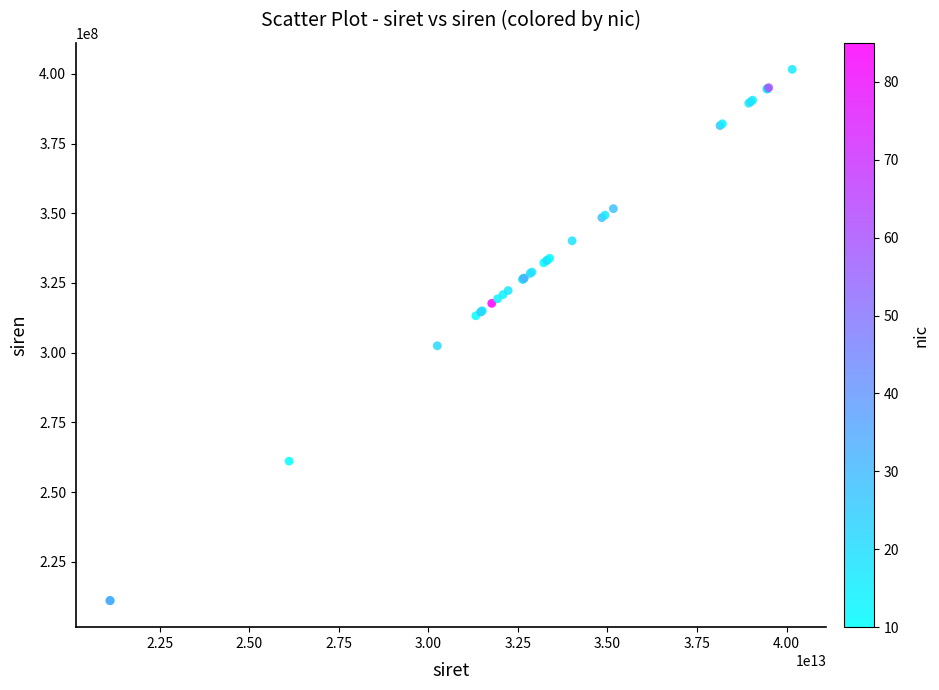

What Y value in the scatter plot is closest to 306340322?

302479555